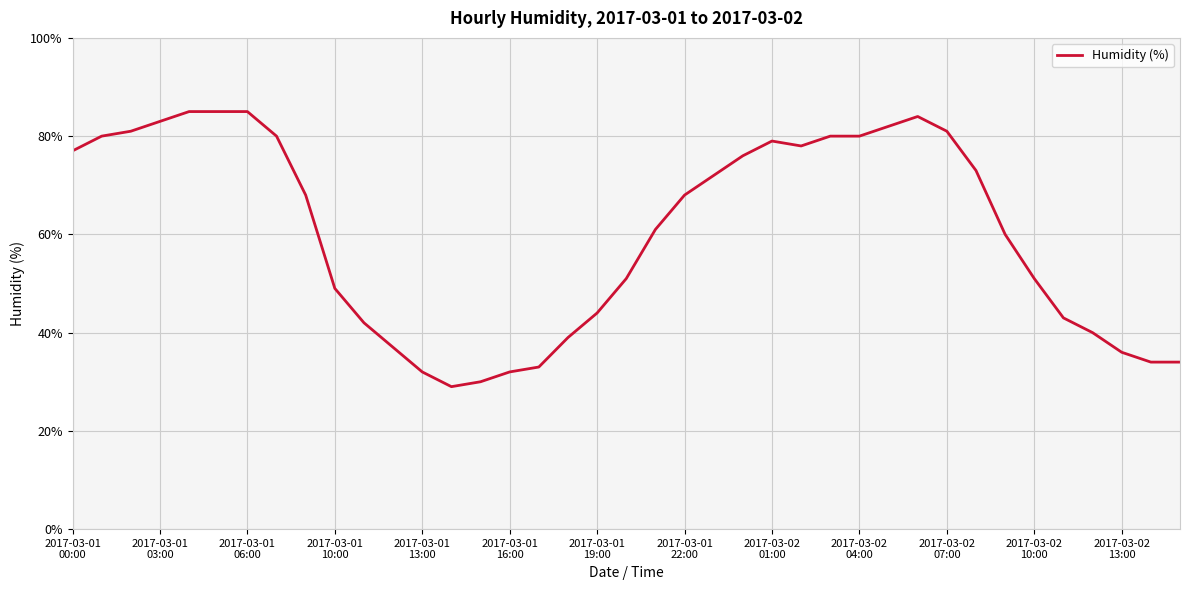

What is the difference between the maximum and minimum values?

56